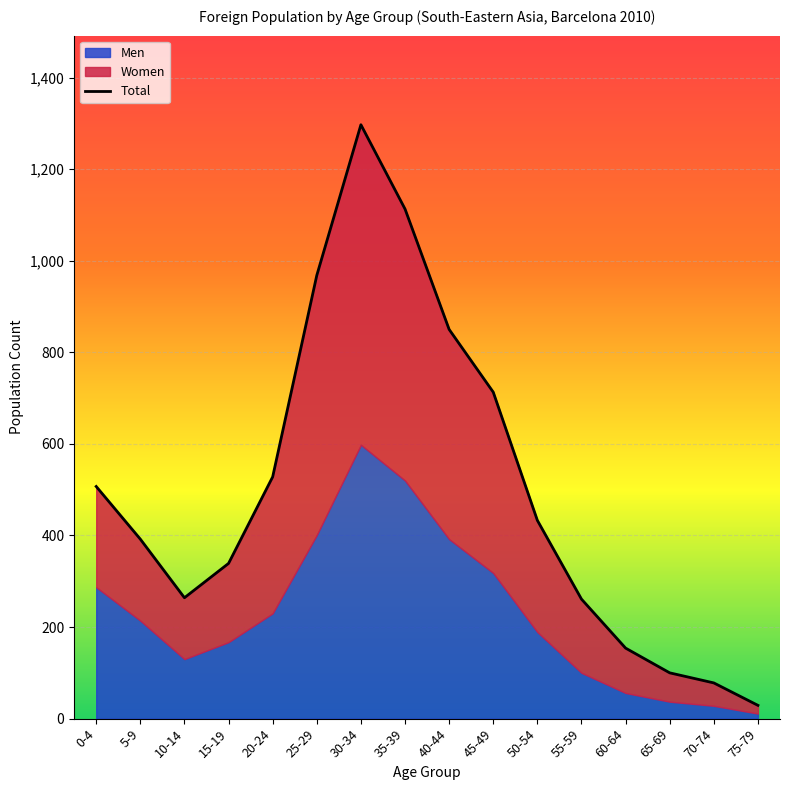

What value does the data have at 70-74, to the nearest 10?

80